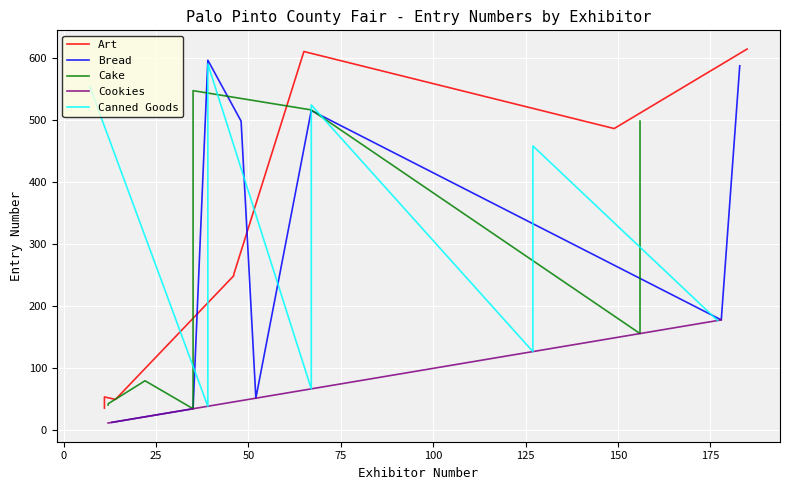

True or false: Cake has more than 0 points higher than both neighbors.

True